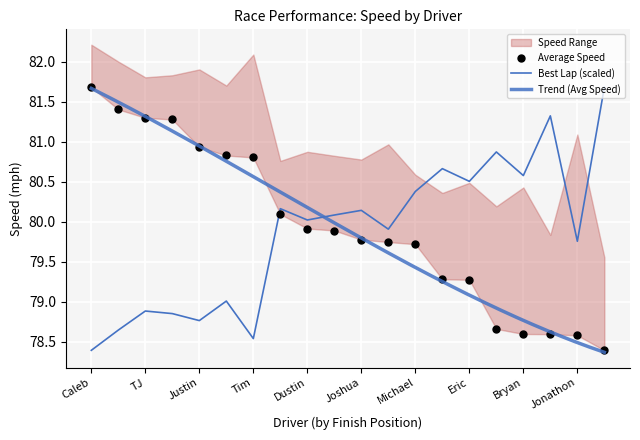

Which series has the widest spread of Y values?

Best Lap time